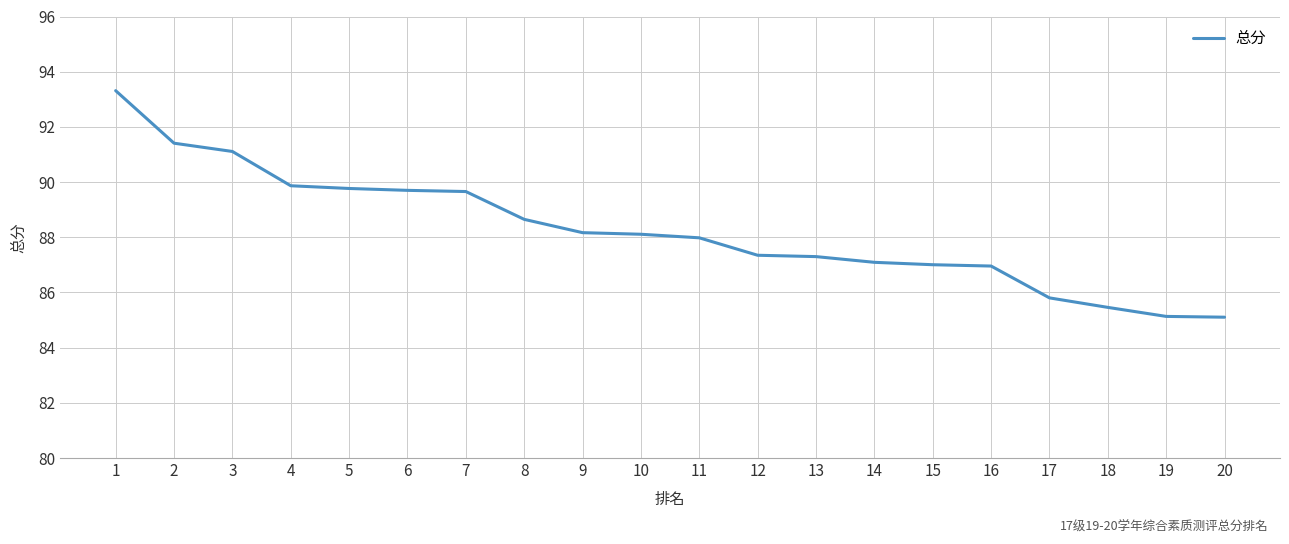

Does the chart display data point markers on the line(s)?

No